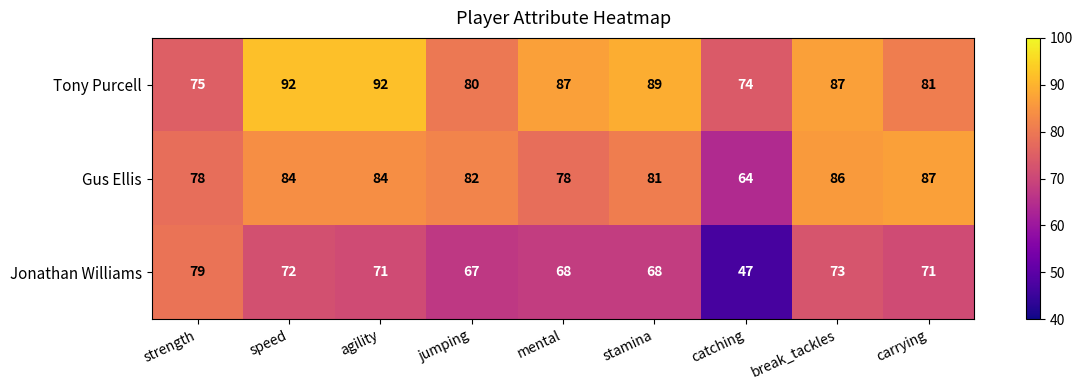

What is the spread (max minus min) of values at strength?

4